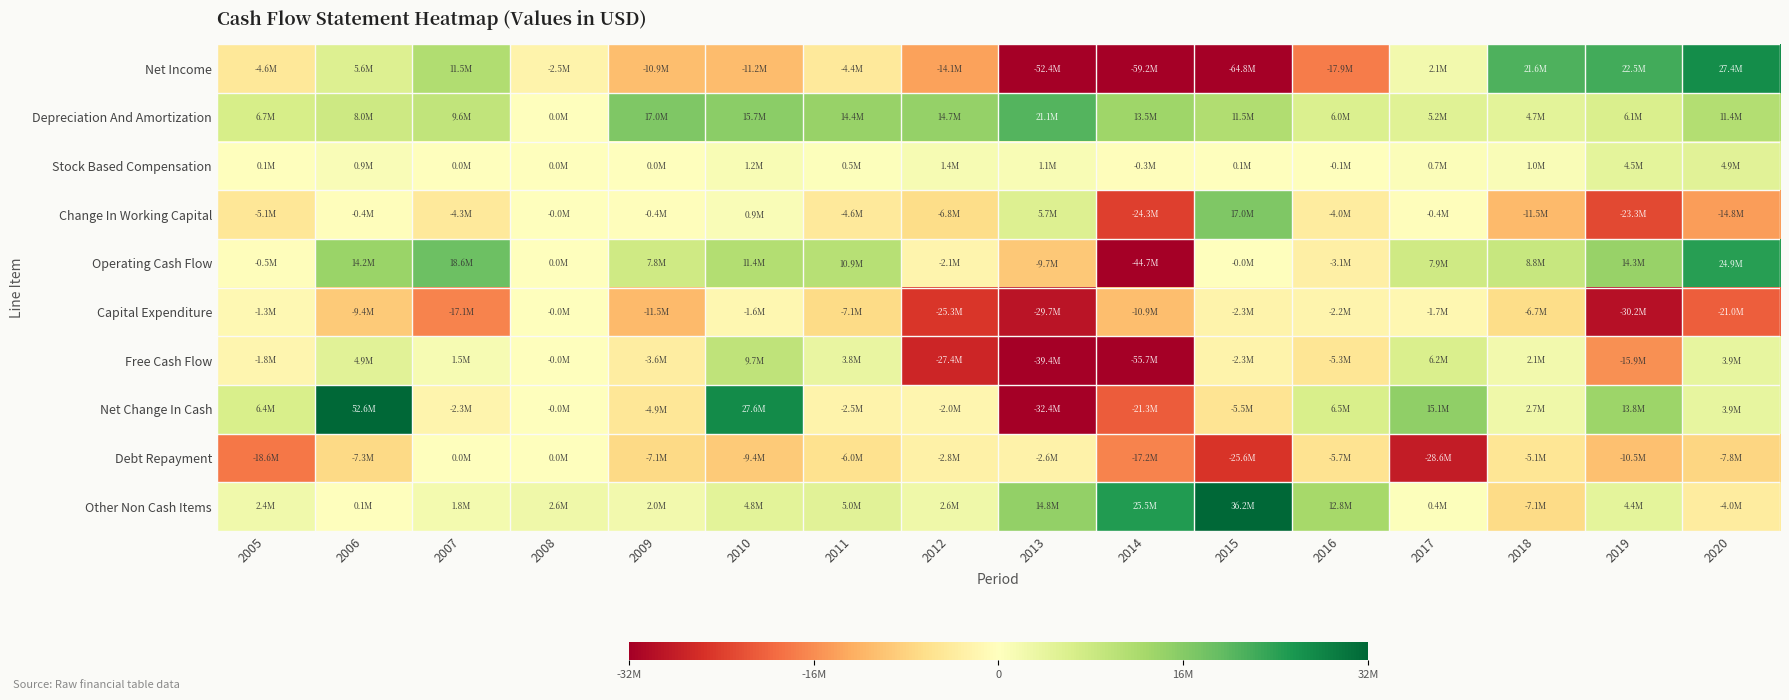

Rank the series at 2007 from lowest to highest value.

Capital Expenditure, Change In Working Capital, Net Change In Cash, Stock Based Compensation, Debt Repayment, Free Cash Flow, Other Non Cash Items, Depreciation And Amortization, Net Income, Operating Cash Flow